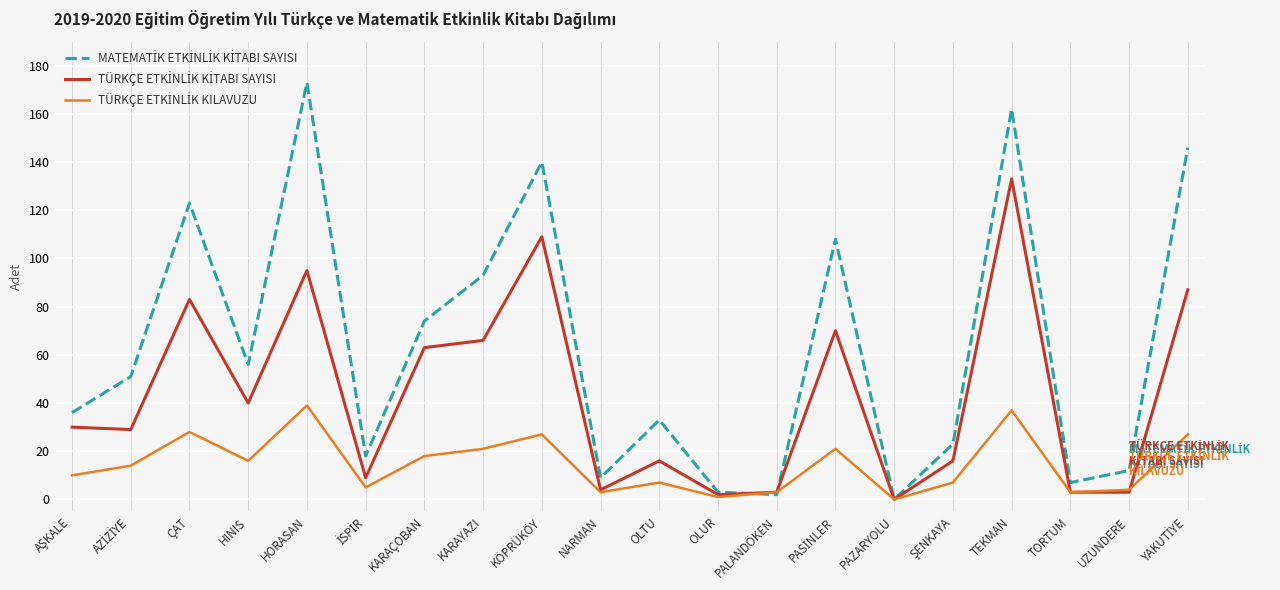

What is the greatest value displayed?

173